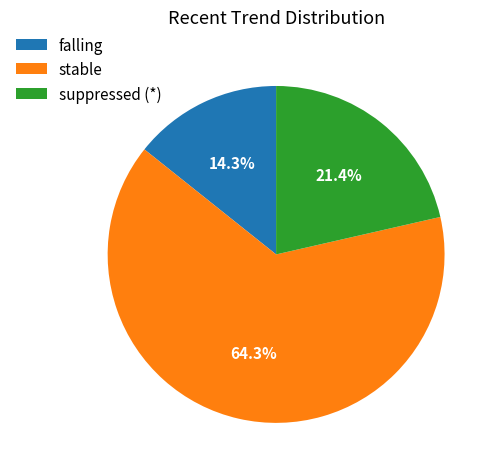

To the nearest percent, what percentage of the pie is suppressed (*)?

21%